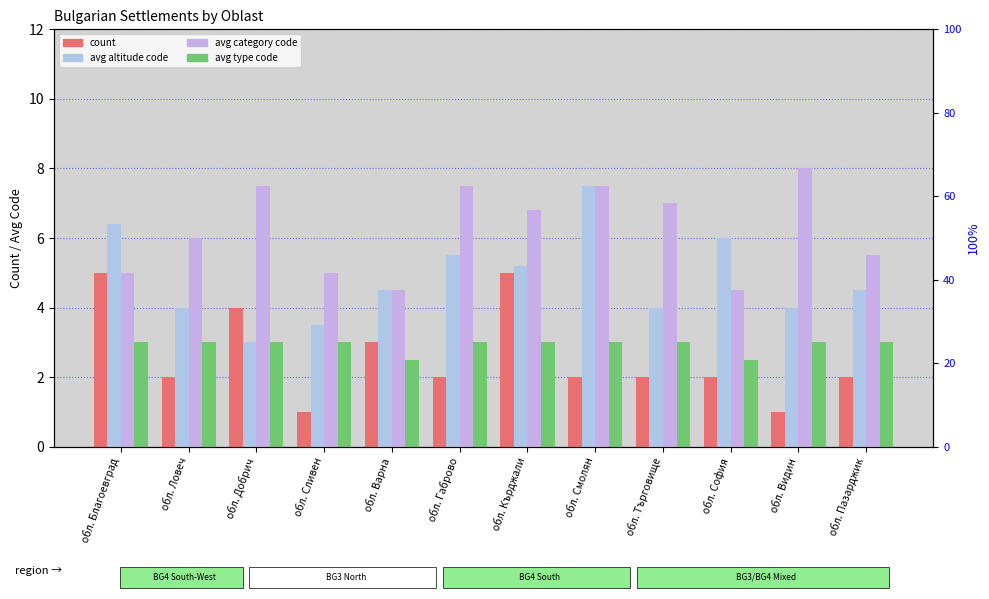

What is the difference between the highest and lowest values at обл. Ловеч?

4.0